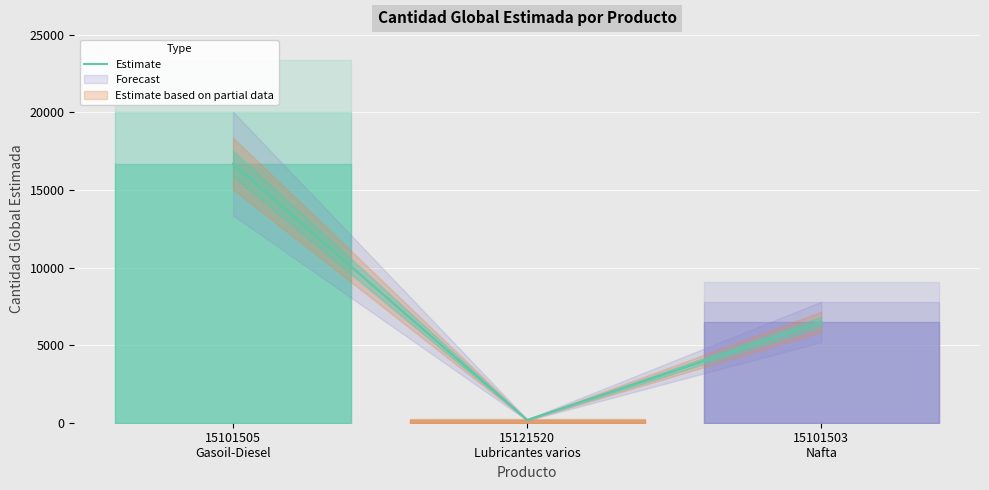

The chart shows a value of 68 at 15121520
Lubricantes varios. True or false?

False